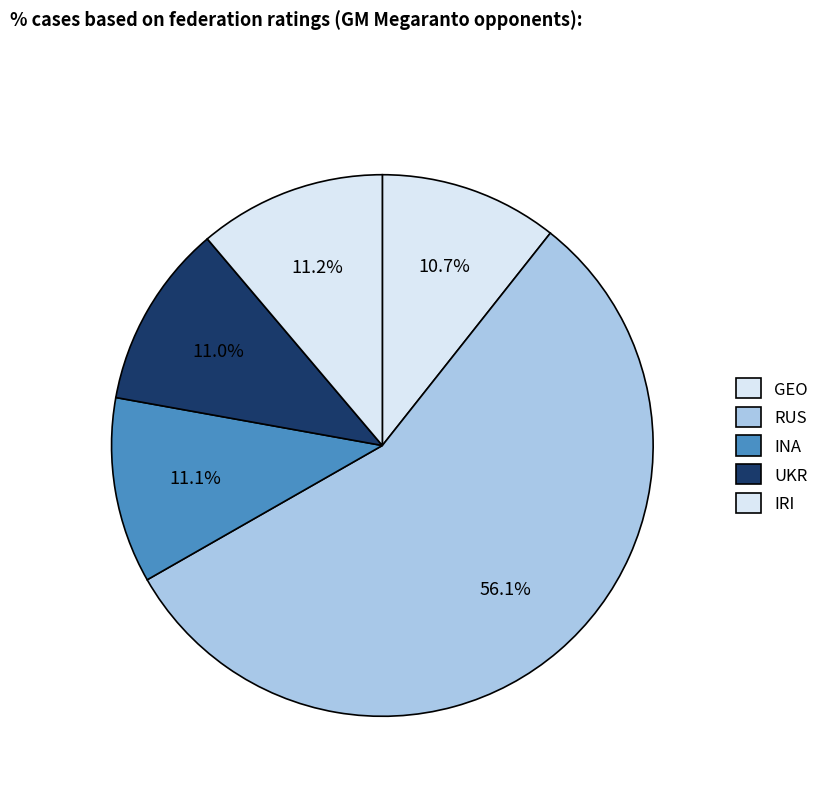

Between INA and RUS, which is larger?

RUS